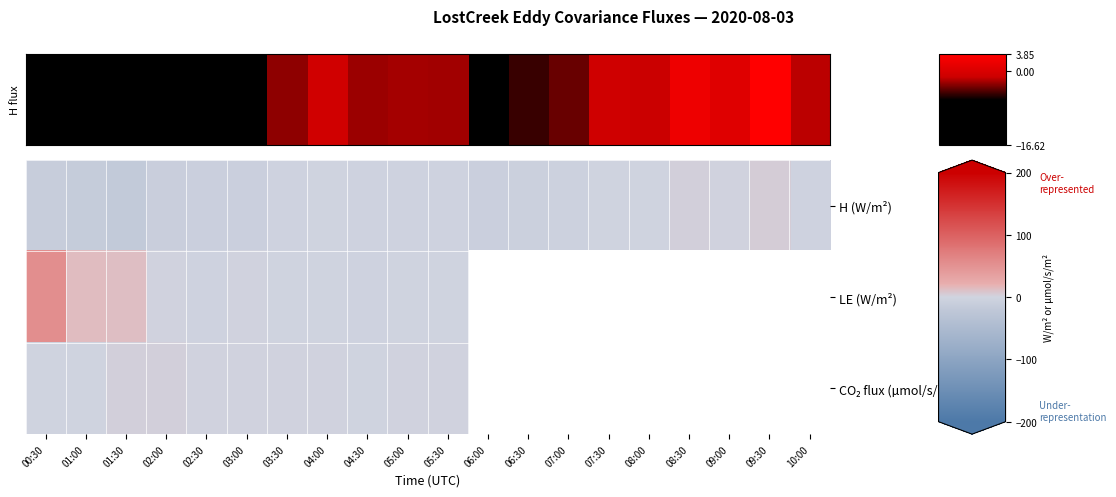

Where does the CO₂ flux (µmol/s/m²) series first go above 1?

01:30